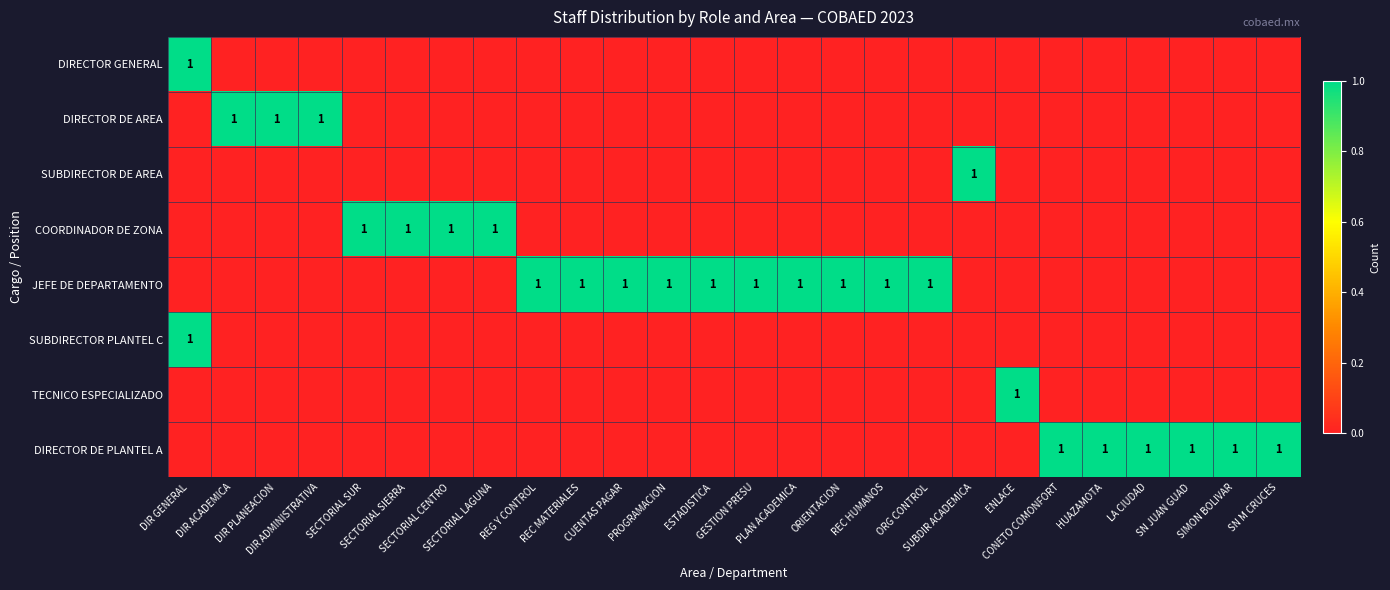

What is the difference between the maximum and minimum values in the SUBDIRECTOR PLANTEL C series?

1